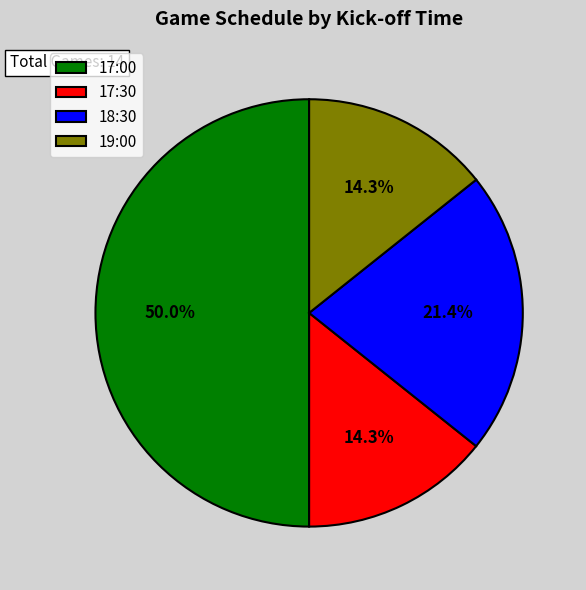

True or false: 19:00 accounts for 14% of the total.

True